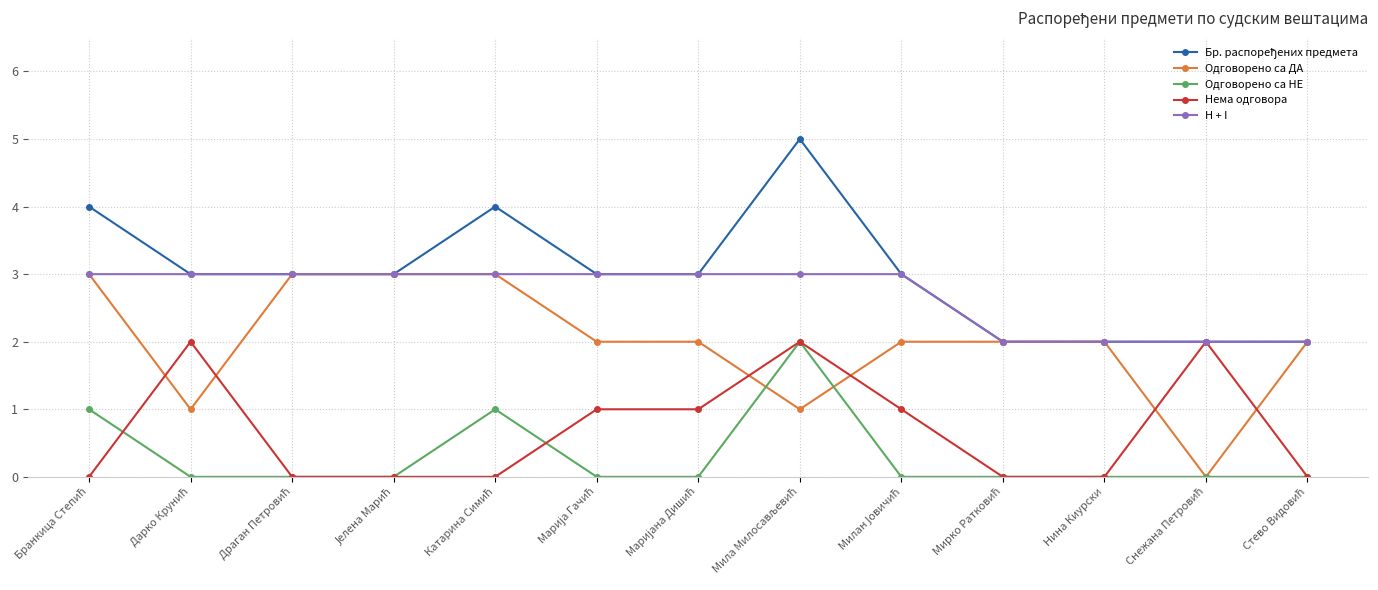

True or false: H + I and Одговорено са НЕ intersect in this chart.

False